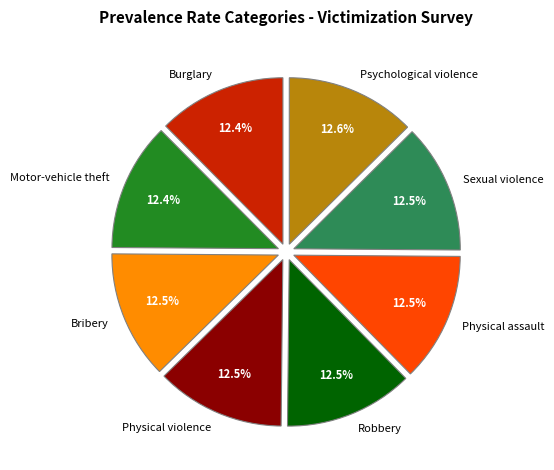

What percentage is NOT represented by Burglary?

87.6%